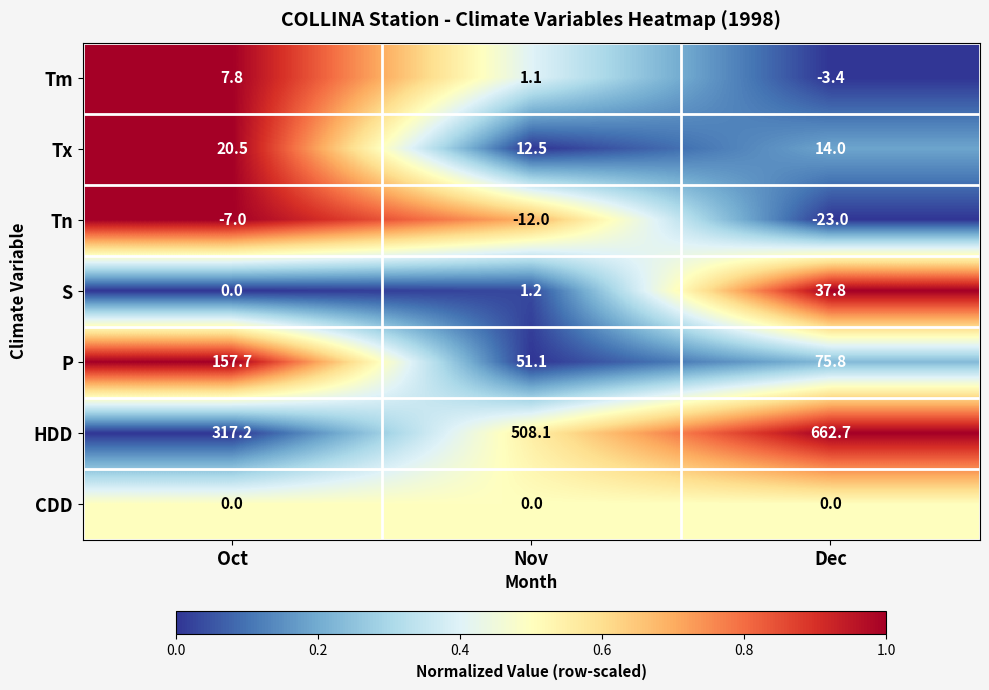

At how many categories does at least one series exceed 0?

3